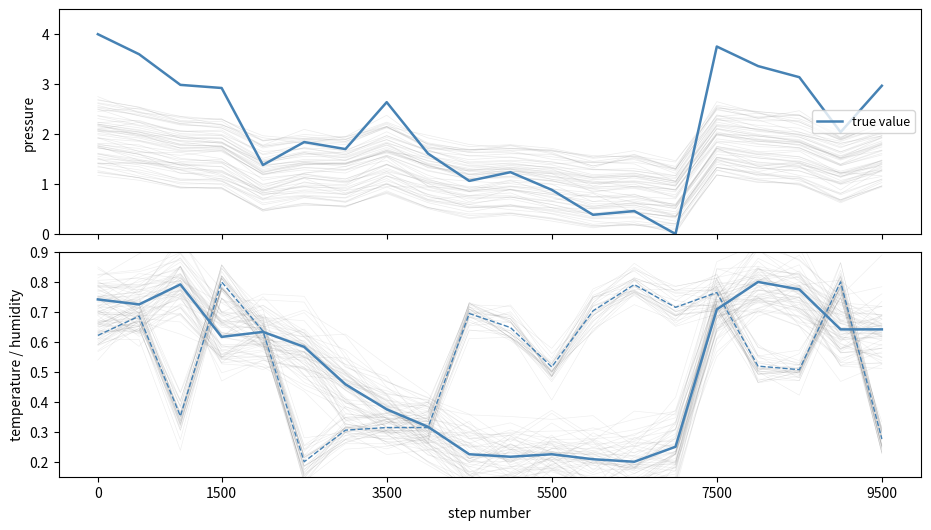

How many lines are shown in the chart?

3